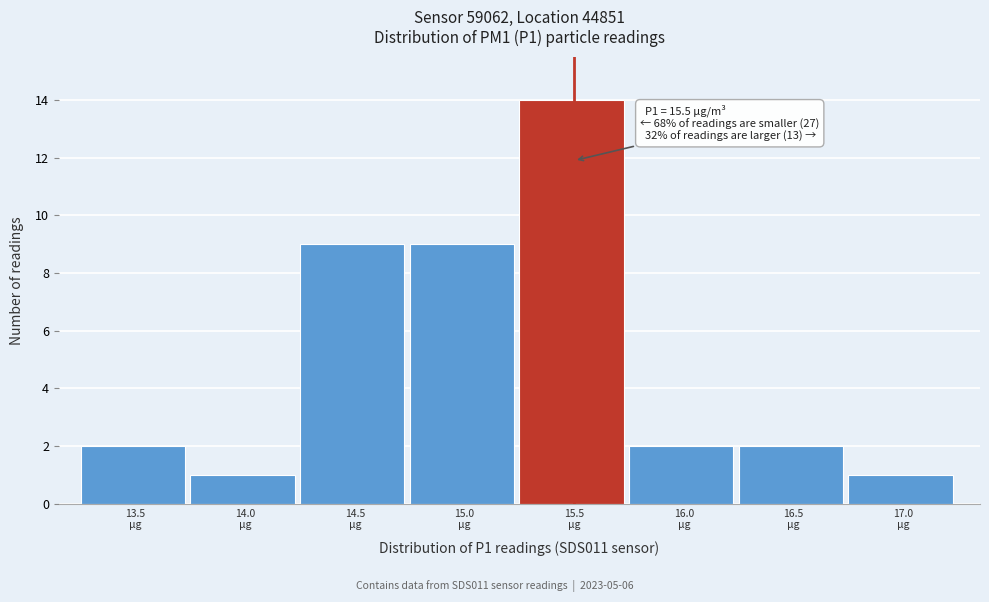

Which range on the x-axis has the tallest bar?

15.25 to 15.75